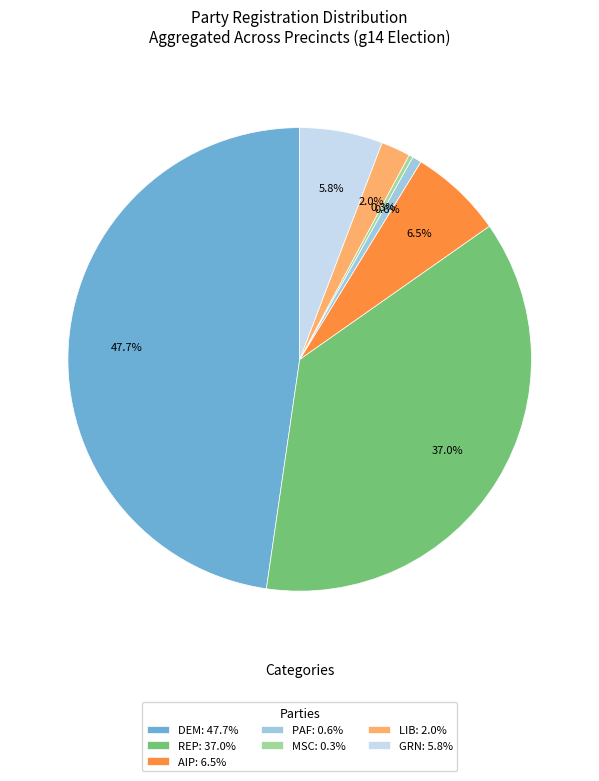

Combined, what portion of the pie is REP: 37.0% and AIP: 6.5%?

43.5%